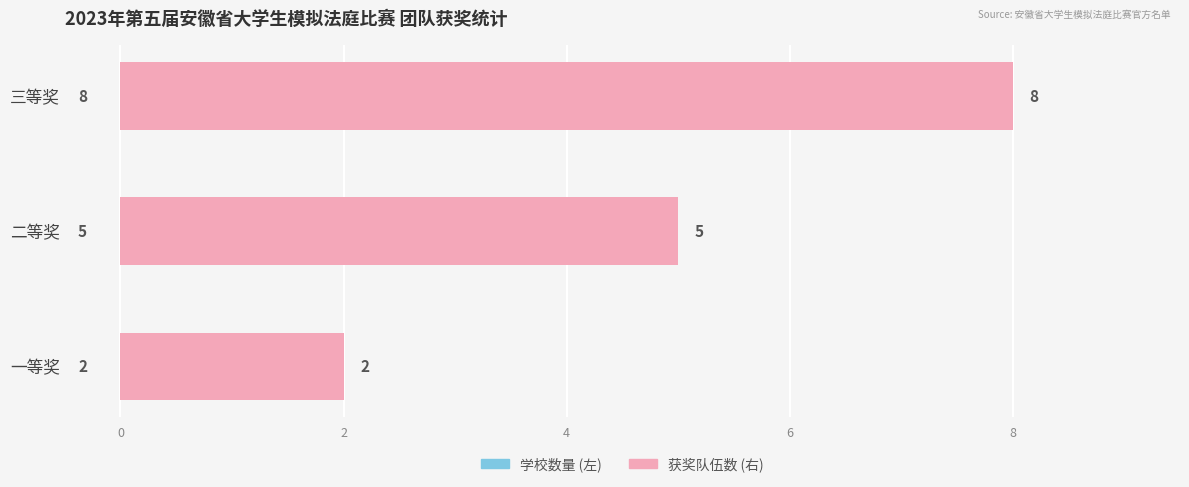

What is the value of the 获奖队伍 bar at the 3rd from the left?

8